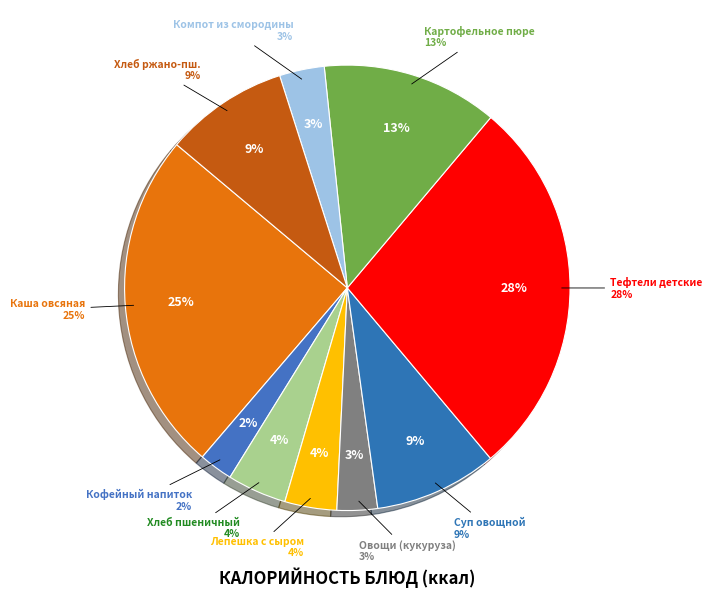

Count the number of slices in the pie.

10